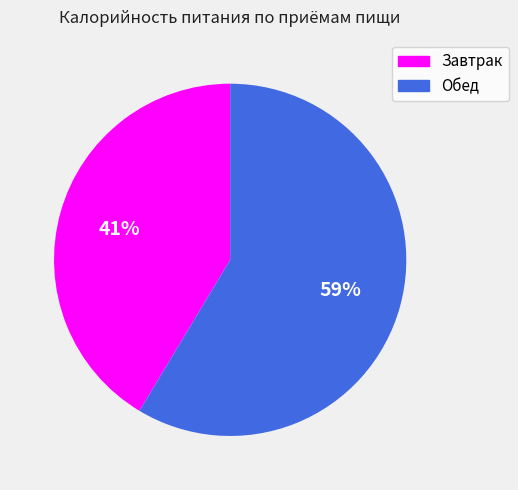

Combined, do Обед and Завтрак account for over 50%?

Yes